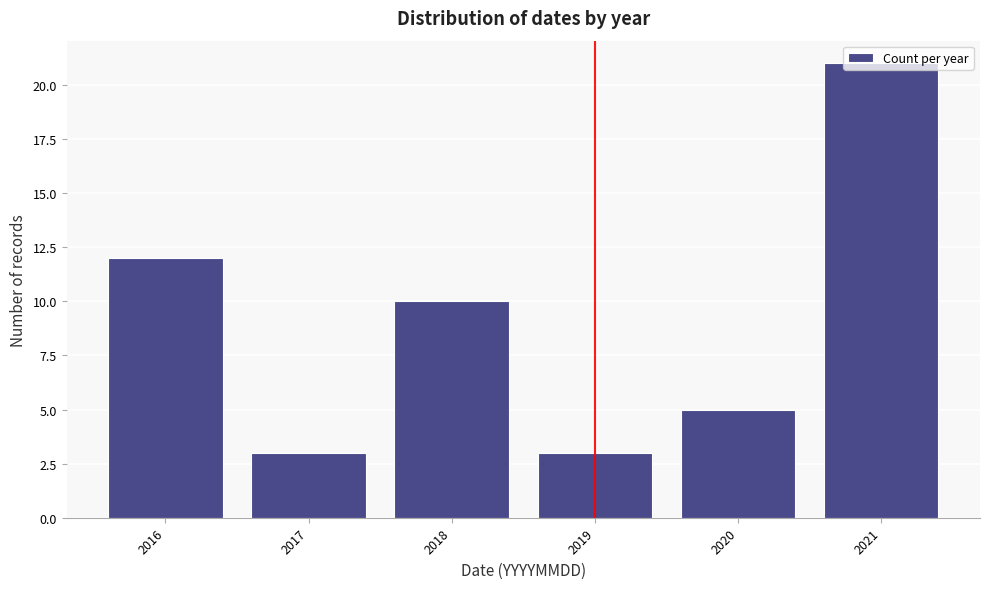

What is the sum of the values at 2019 and 2017?

6